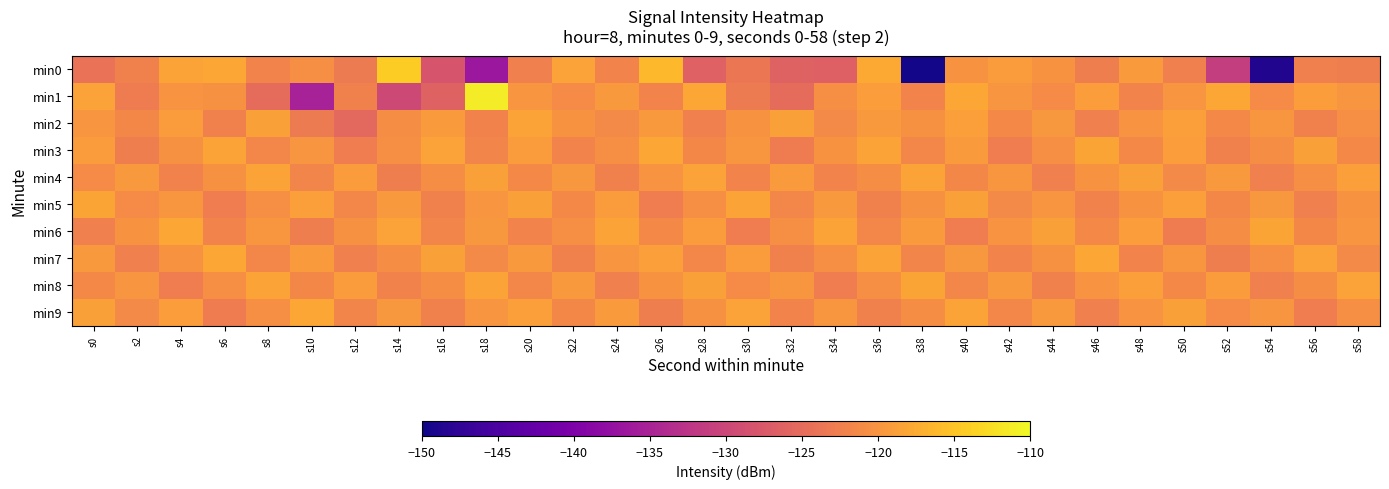

What is the total value across all series at s18?

-1209.4